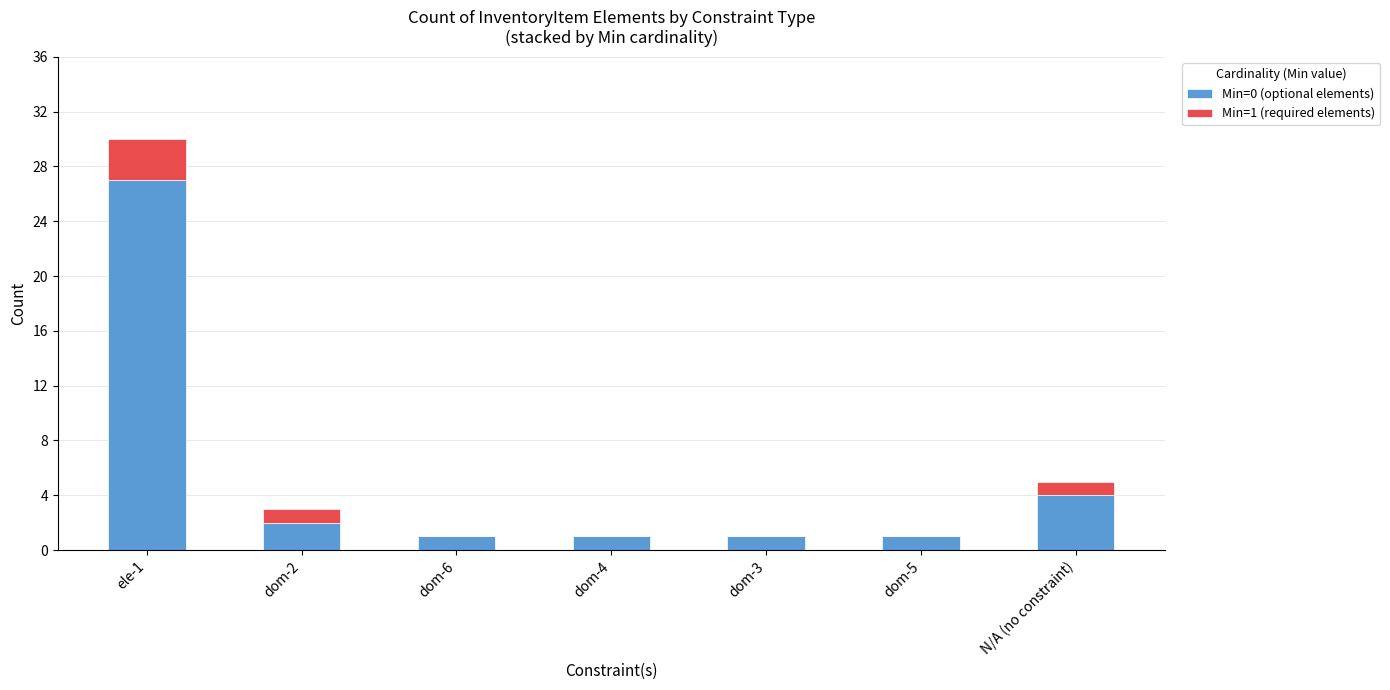

Reading left to right, what are the values for Min=0 (optional elements)?

ele-1=27	dom-2=2	dom-6=1	dom-4=1	dom-3=1	dom-5=1	N/A (no constraint)=4